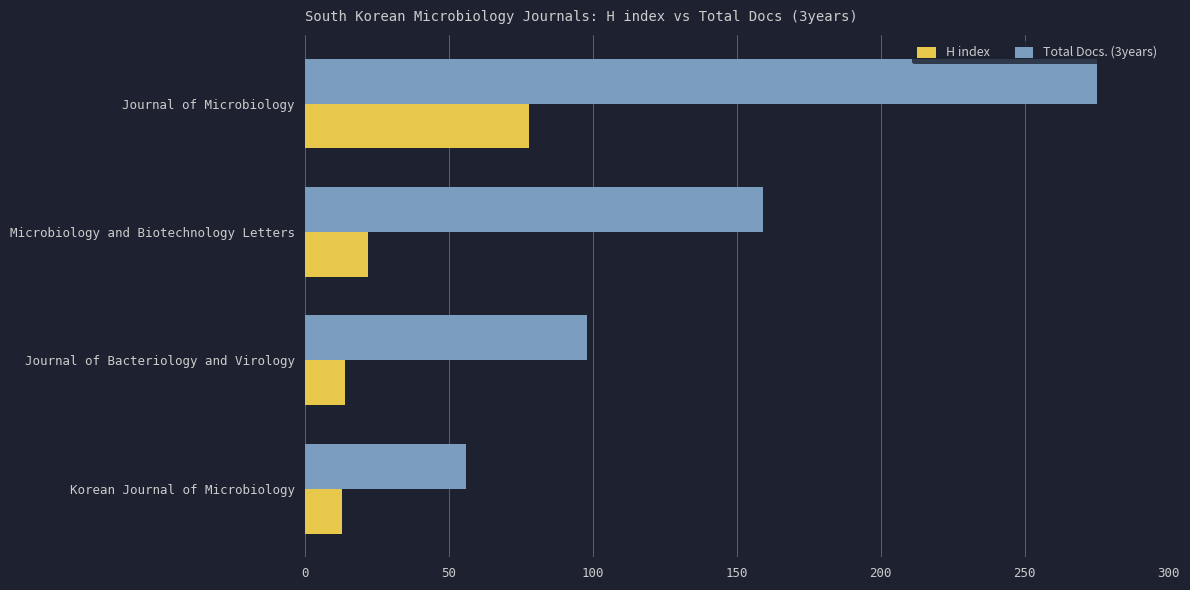

At which label is H index closest to 45?

Microbiology and Biotechnology Letters